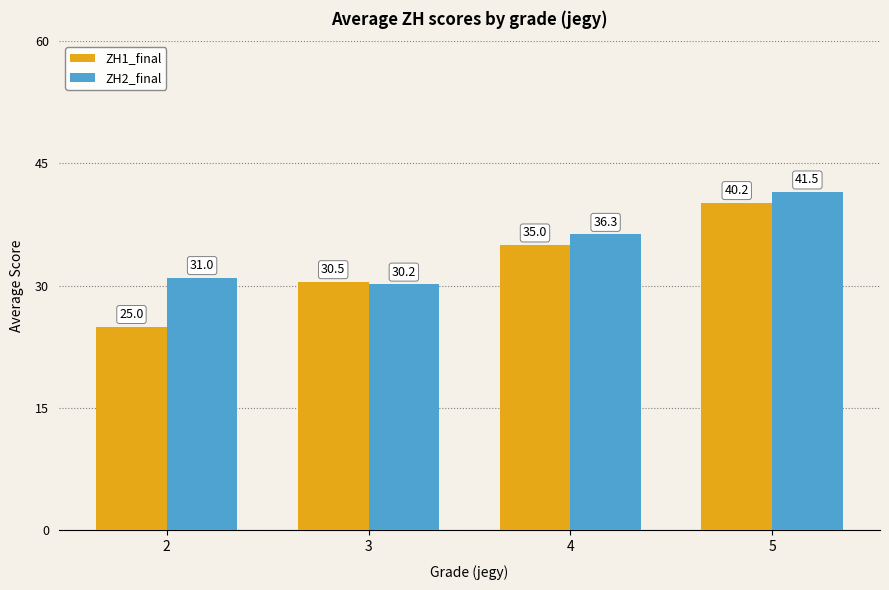

List the series in order of their overall mean, lowest first.

ZH1_final, ZH2_final